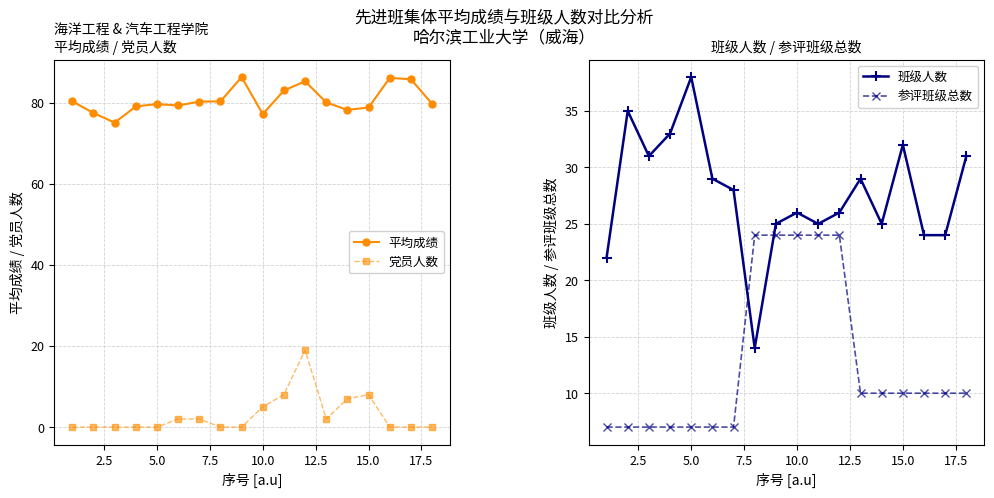

What is the sum of all 平均成绩 values?

1452.4